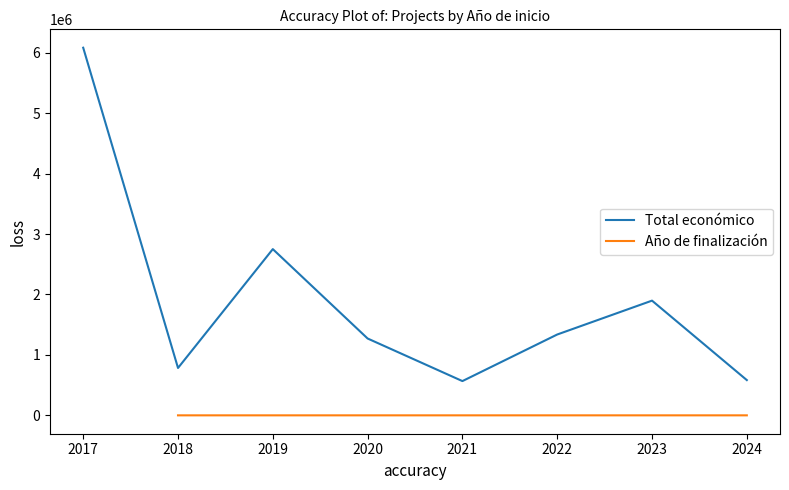

What is the maximum value for Total económico?

6079928.5